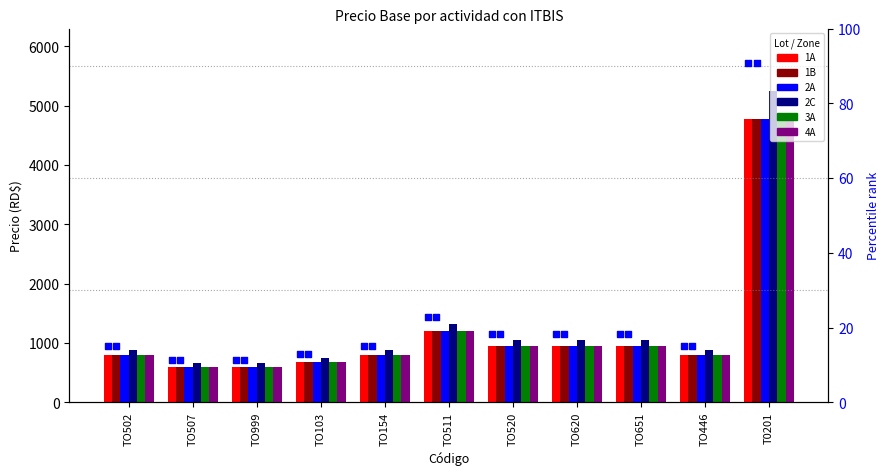

What are all the series names shown in the legend?

1A, 1B, 2A, 2C, 3A, 4A